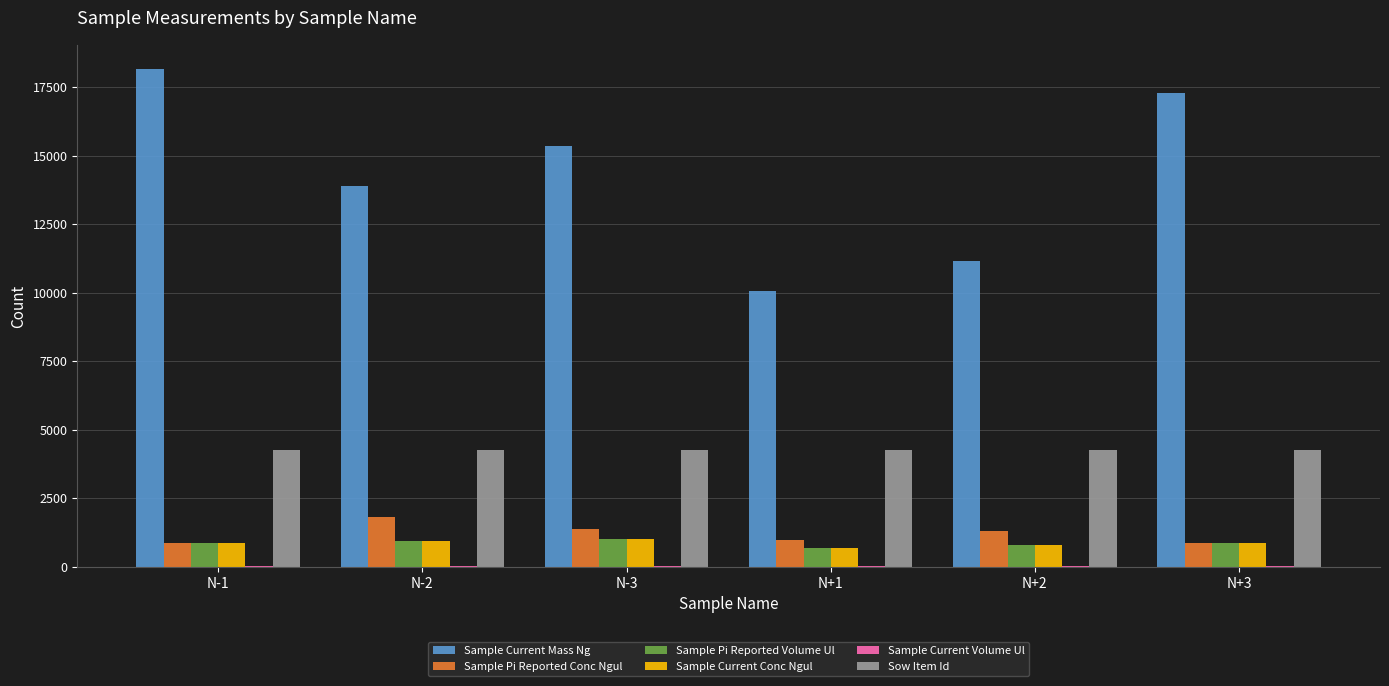

At which label is Sample Current Mass Ng closest to 14106?

N-2